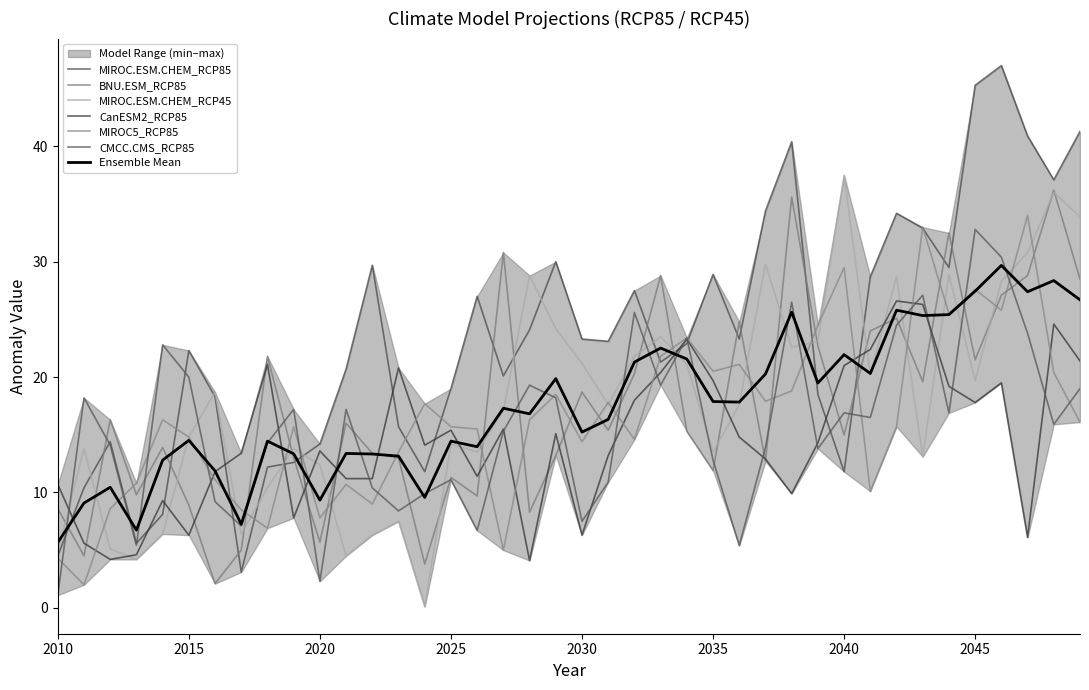

Which category has the highest value in the CMCC.CMS_RCP85 series?

2045